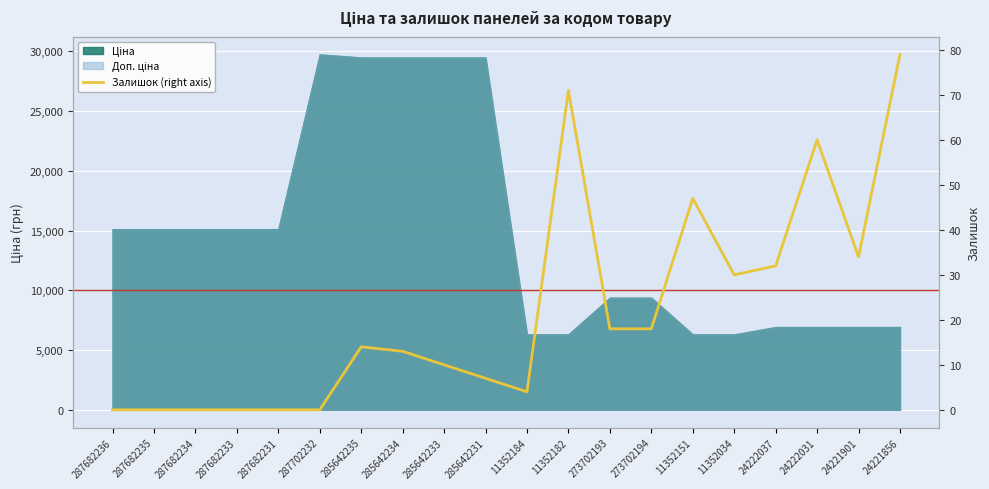

What is the maximum value shown in the chart?

79